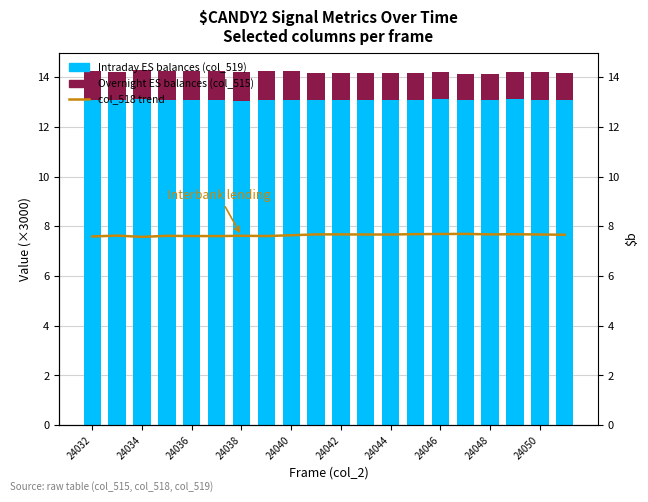

Which series has the largest total across all categories?

Intraday ES balances